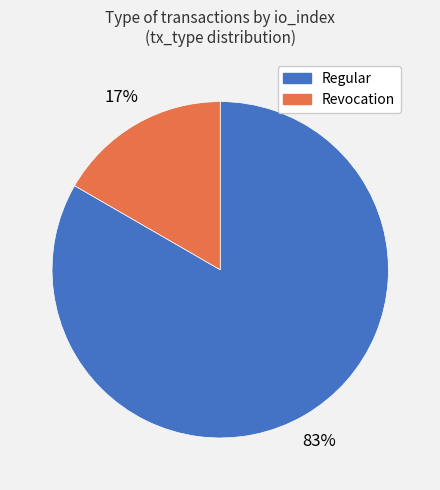

How many slices are in this pie chart?

2